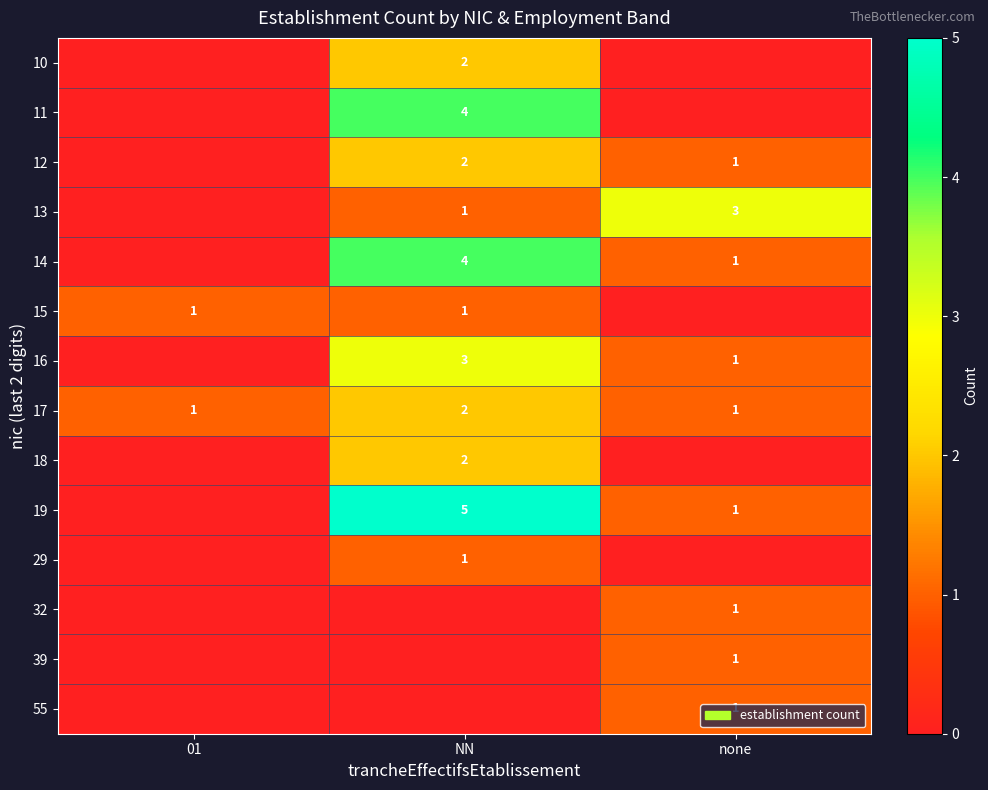

What is the sum of the 19 values at NN and none?

6